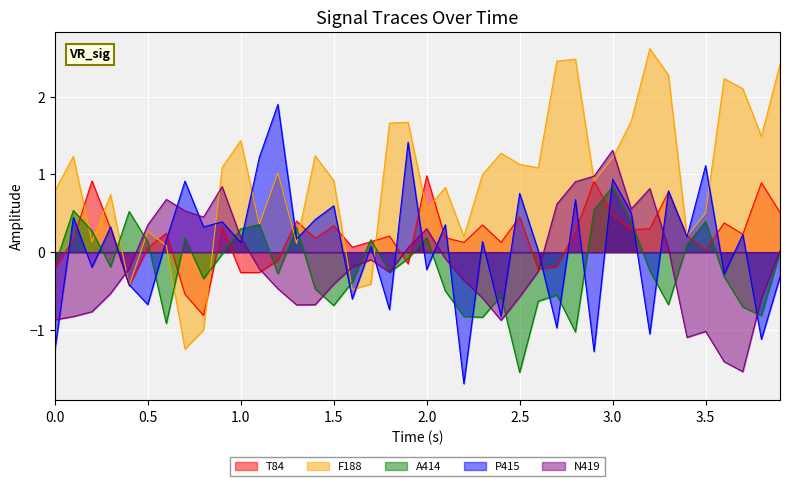

What is the average value of the N419 series?

-0.1